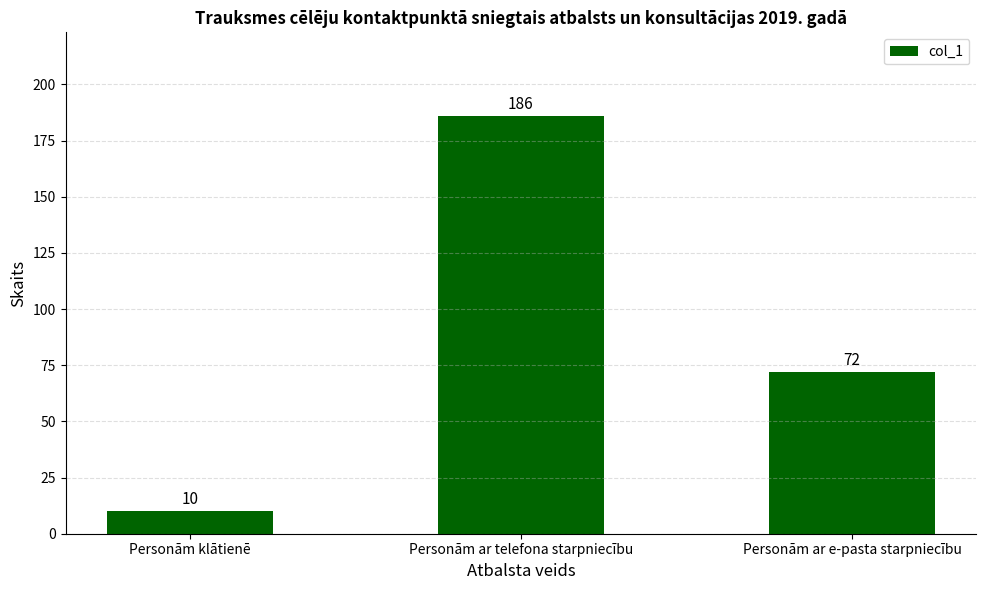

What is the change in value from Personām klātienē to Personām ar e-pasta starpniecību?

+62